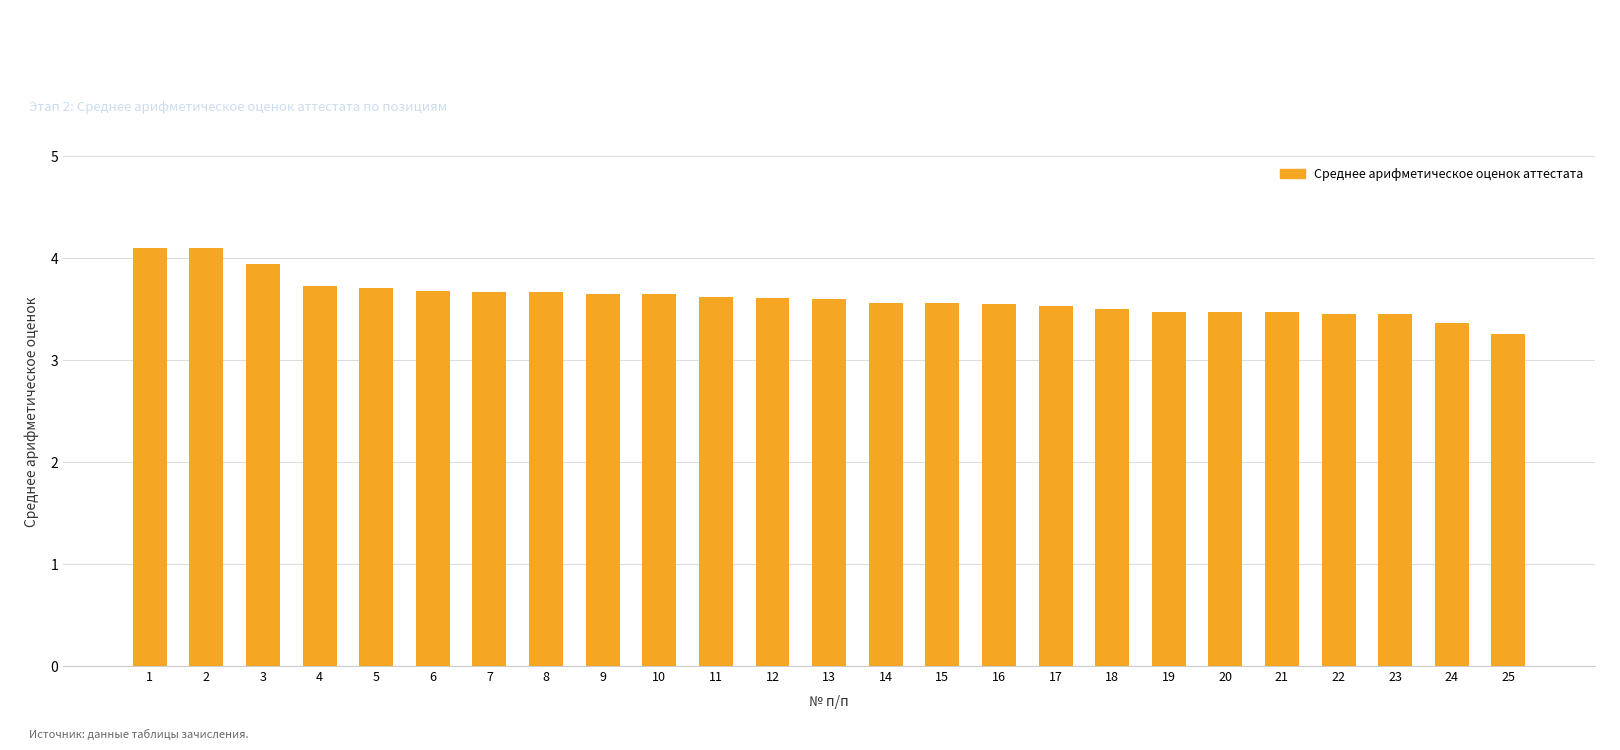

Approximately how many times larger is the value at 24 compared to 12?

0.9